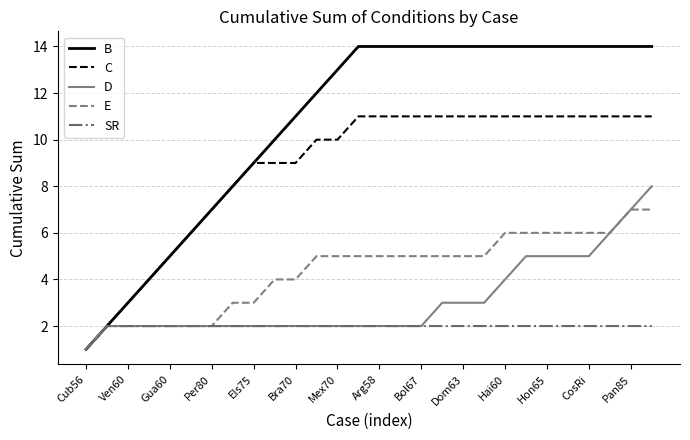

Which series has the largest total across all categories?

B